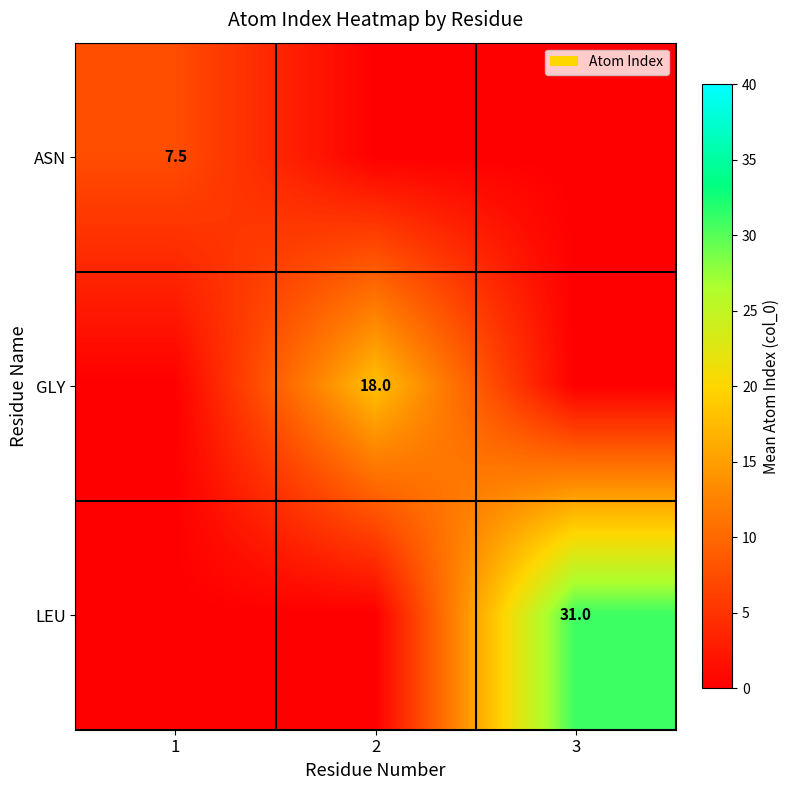

The value of ASN at 1 is 3.8. True or false?

False